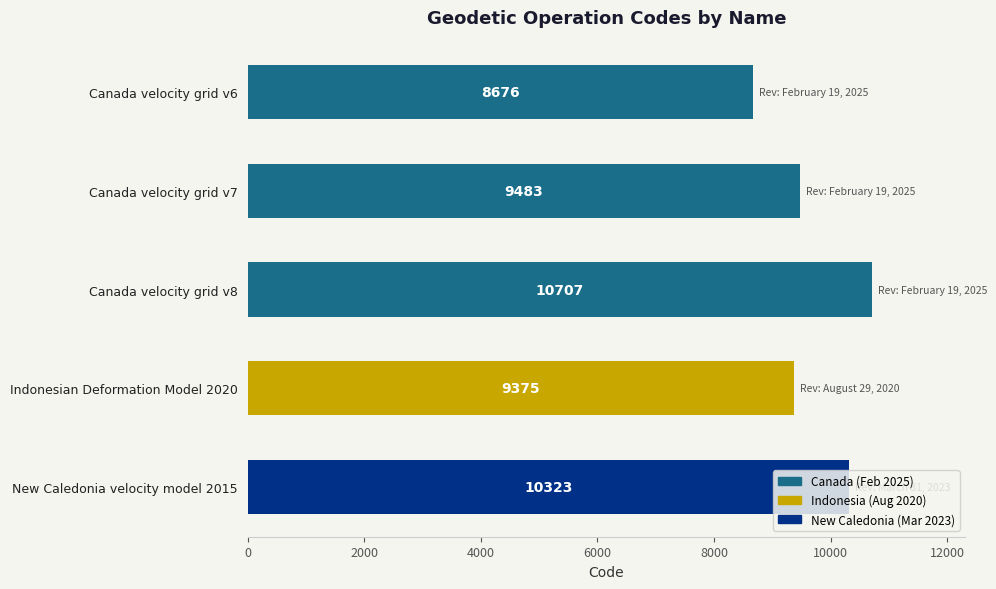

Approximately how many times larger is the value at Indonesian Deformation Model 2020 compared to Canada velocity grid v6?

1.1